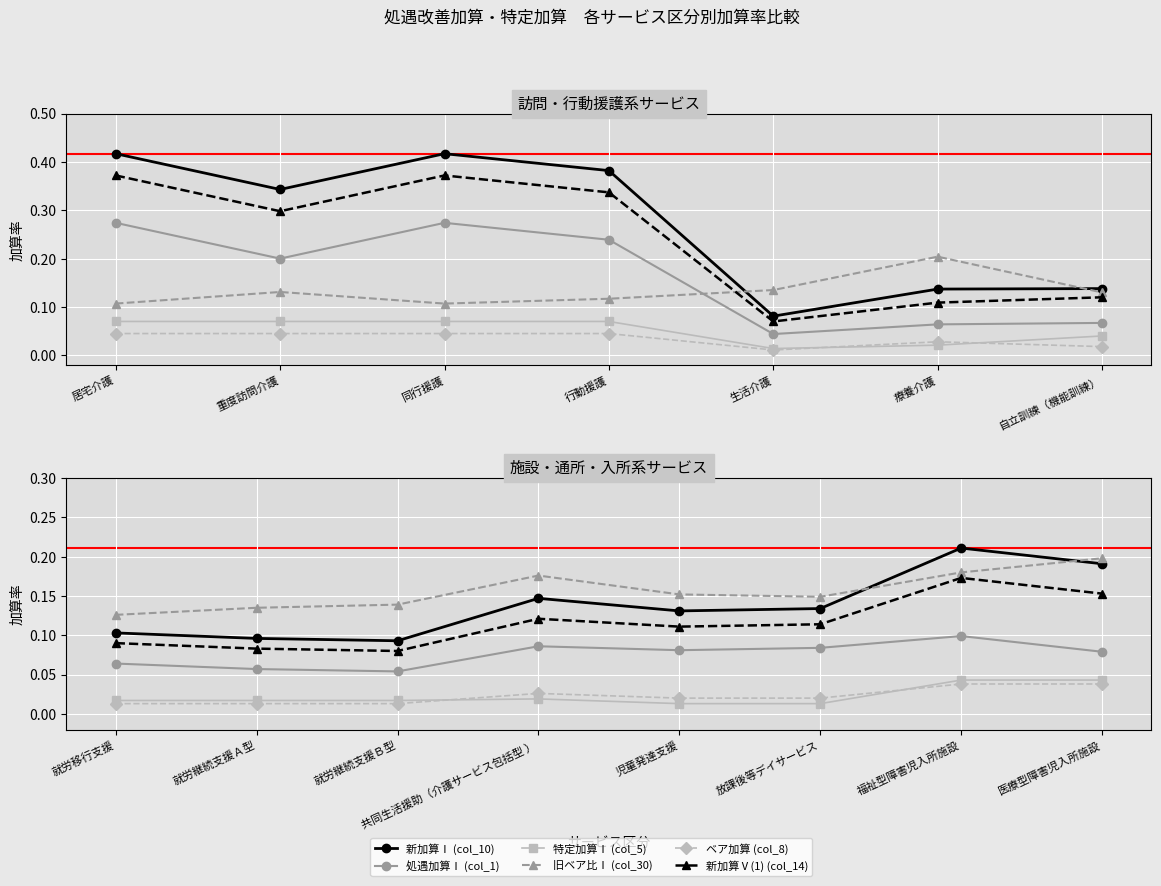

True or false: 特定加算Ⅰ (col_5) and 新加算Ⅴ(1) (col_14) intersect in this chart.

False